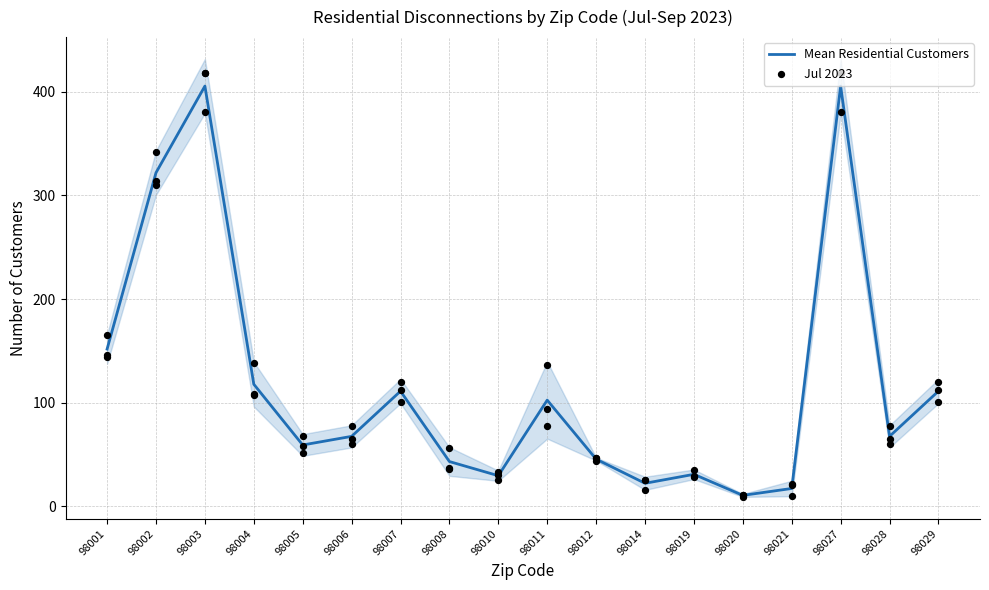

What are all the series names shown in the legend?

Mean Residential Customers, Jul 2023